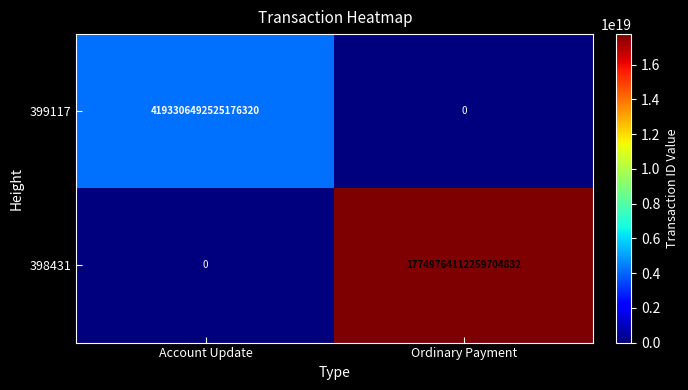

Which category has the highest value in the 399117 series?

Account Update